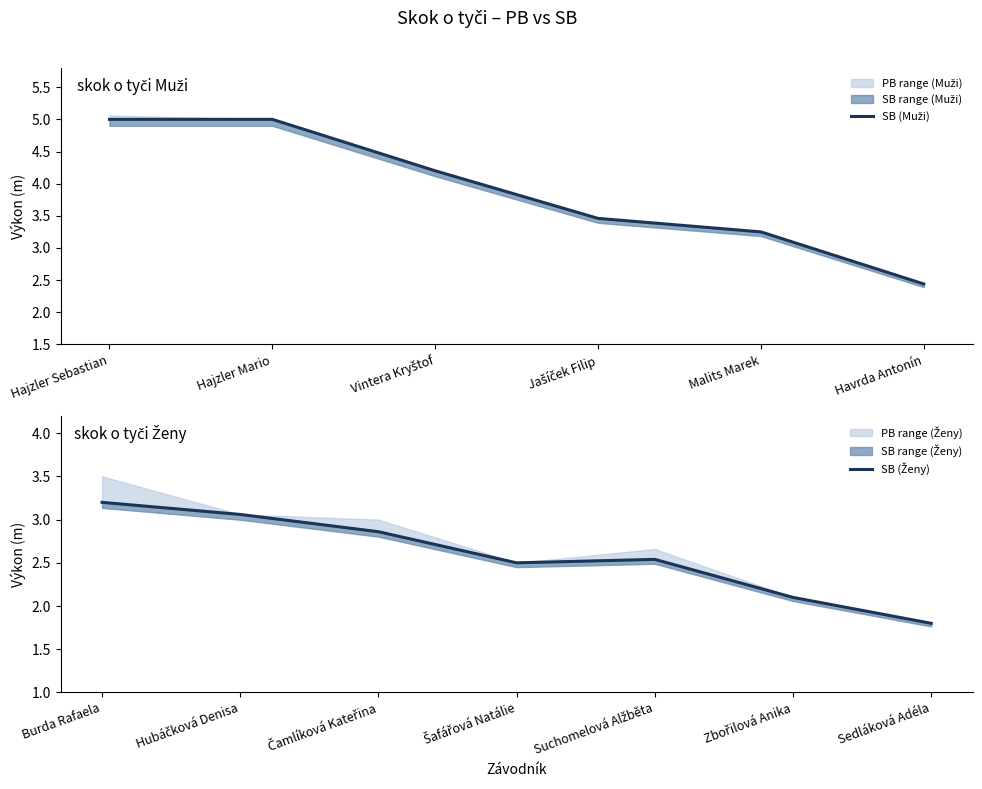

Is the value of PB at Sedláková Adéla greater than the value of SB at Sedláková Adéla?

No